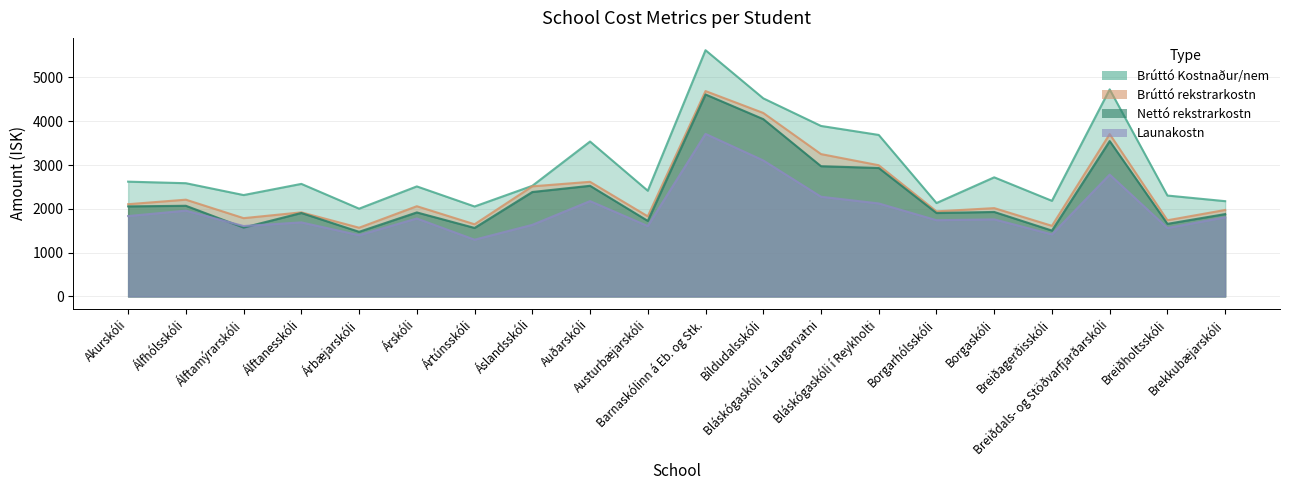

True or false: Brúttó Kostnaður/nem has a value of 7838.7 at Barnaskólinn á Eb. og Stk..

False